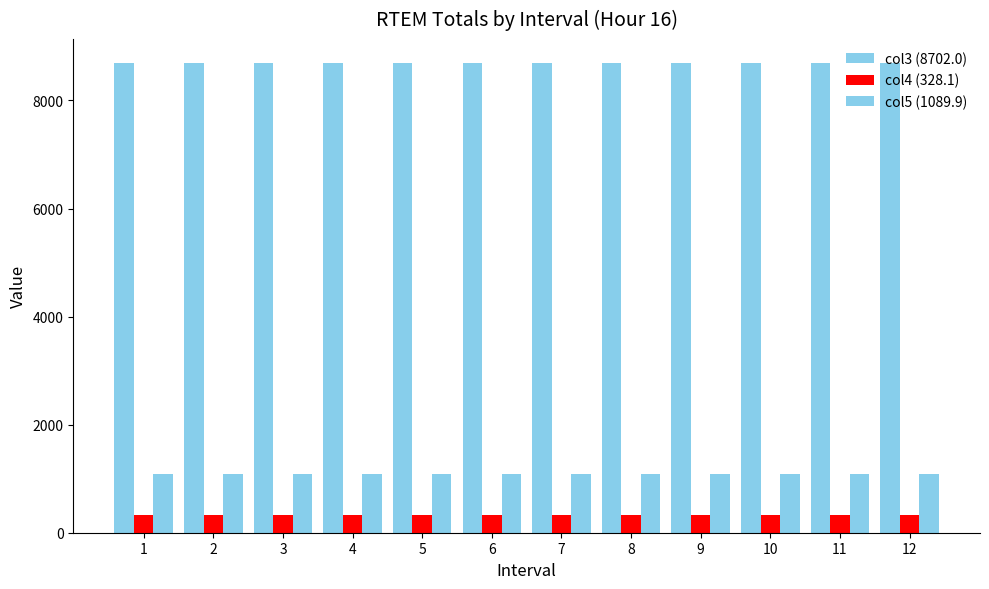

How many categories are shown in the chart?

12